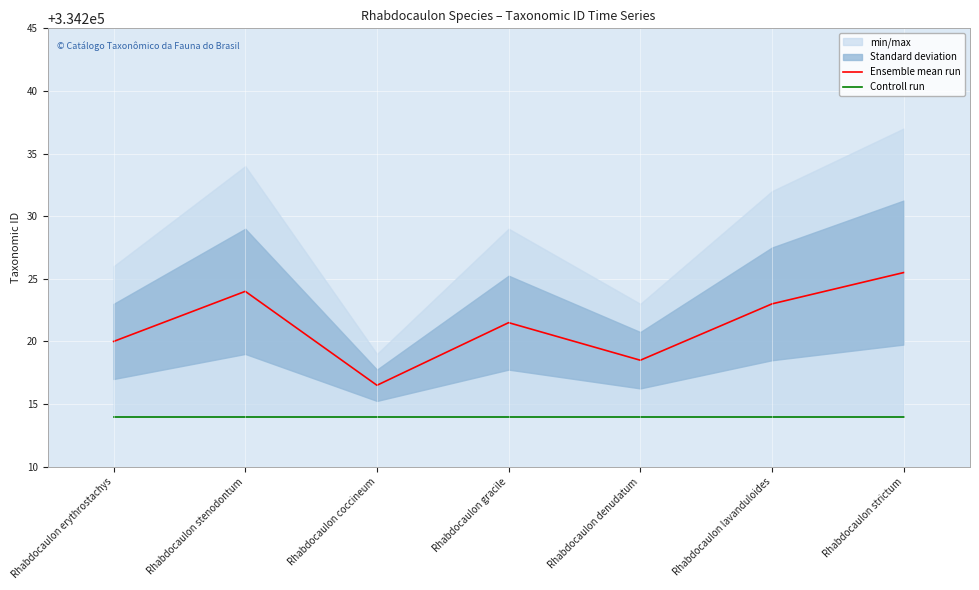

Which has a higher value, Rhabdocaulon strictum or Rhabdocaulon gracile?

Rhabdocaulon strictum